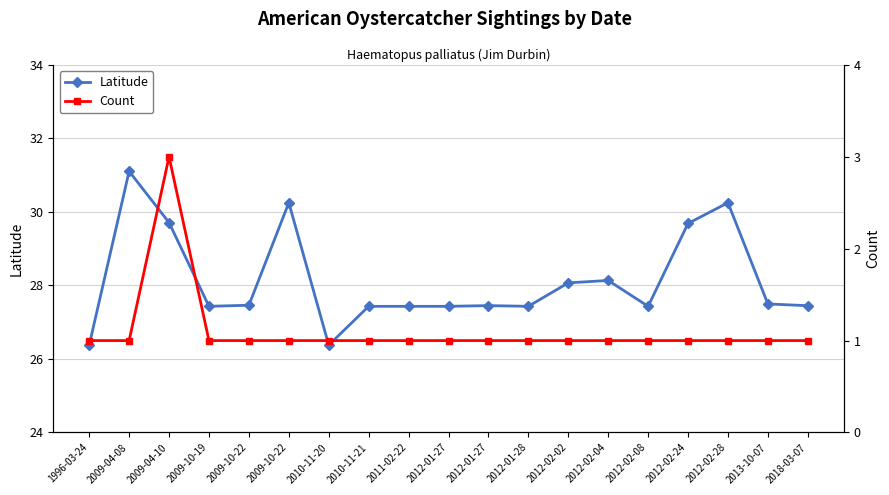

True or false: Count has a value of 0.2 at 1996-03-24.

False